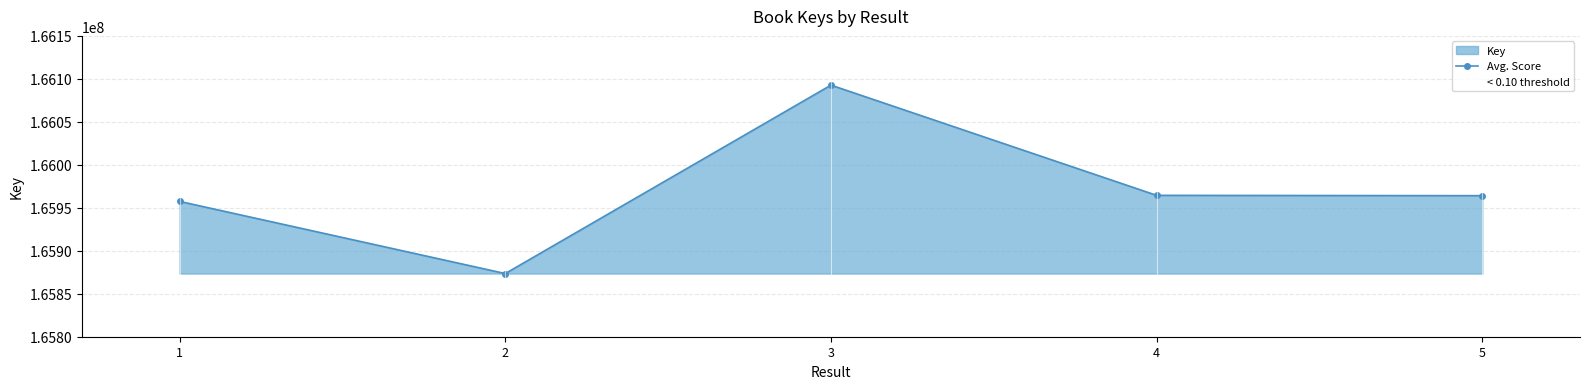

Rank the categories by value from highest to lowest.

3, 4, 5, 1, 2